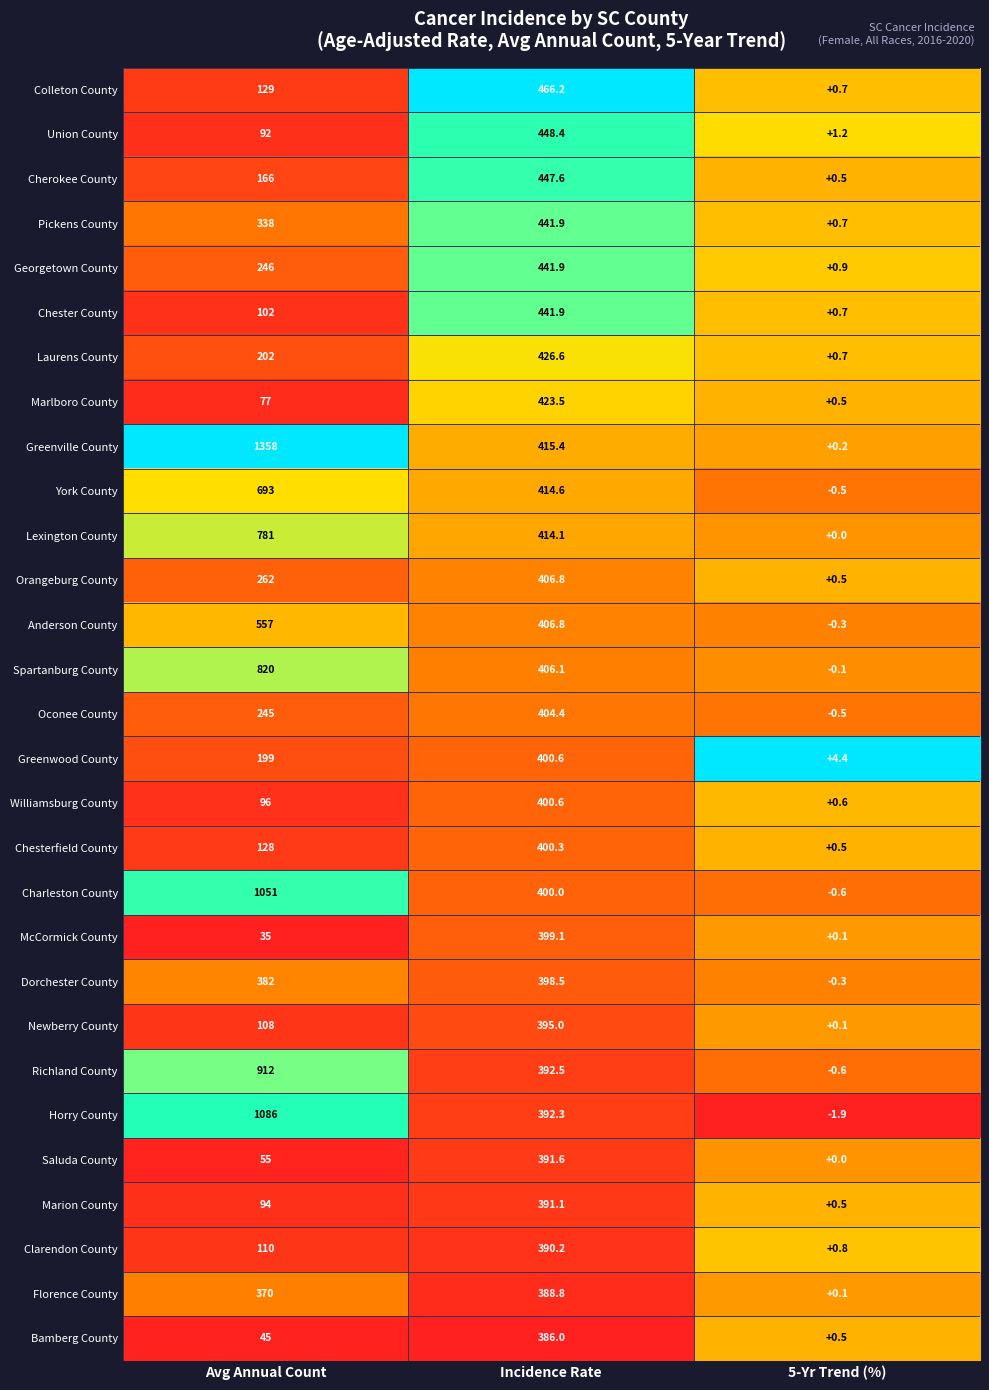

What is the average value of the Spartanburg County series?

408.7